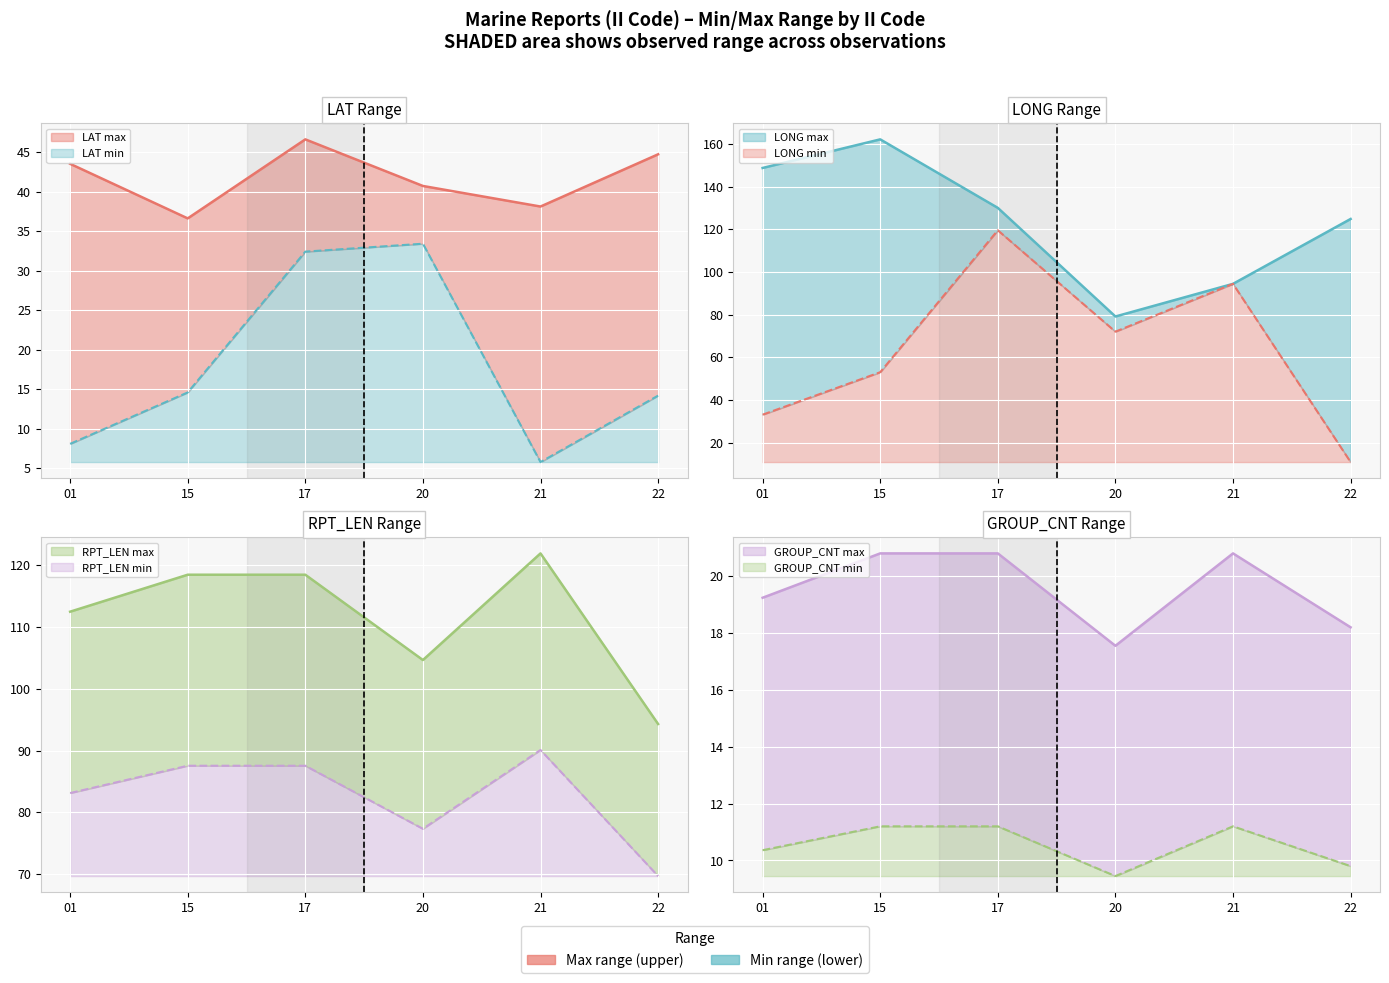

The LONG_max series shows 124.8 at 22. True or false?

True